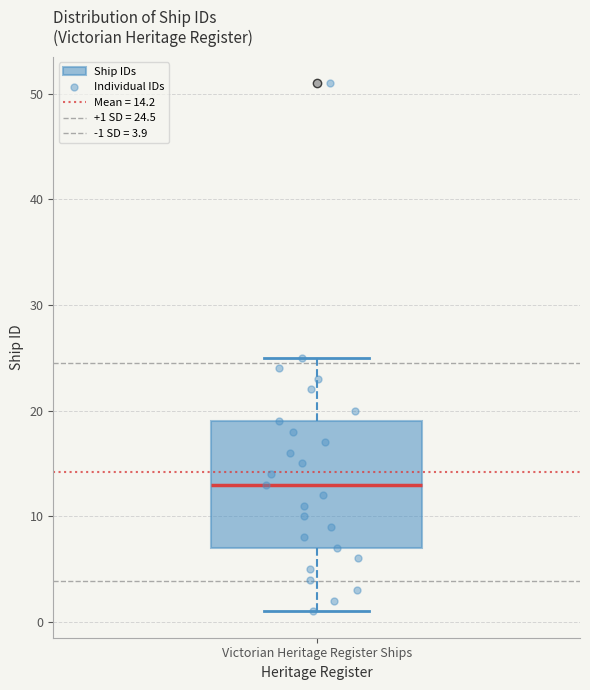

Read this box plot against the y-axis: the position of the median line, the range covered by the box, and the ends of both whiskers. The values are not printed on the chart, so give them approximately, as read against the axis.

median 13, box 7 to 19, whiskers 1 to 25